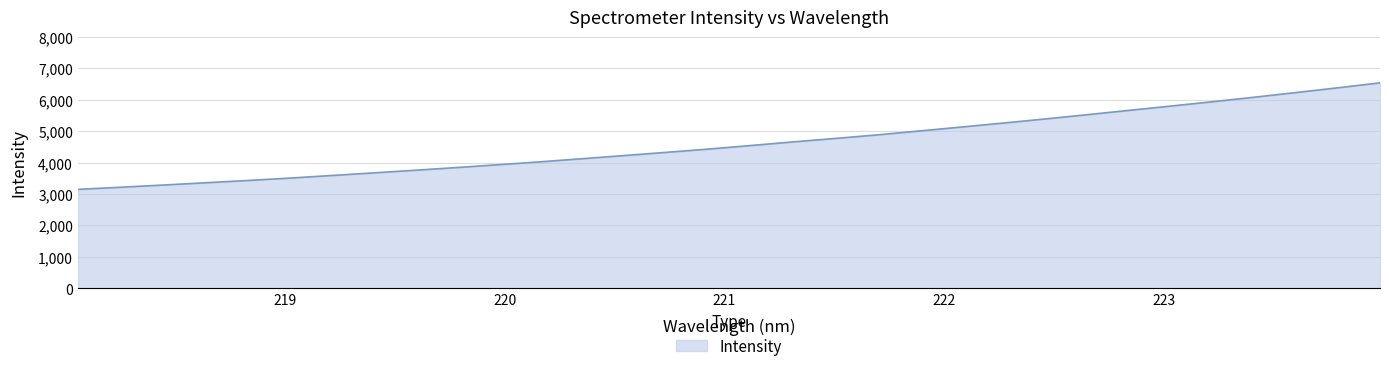

What is the maximum value shown in the chart?

6541.4